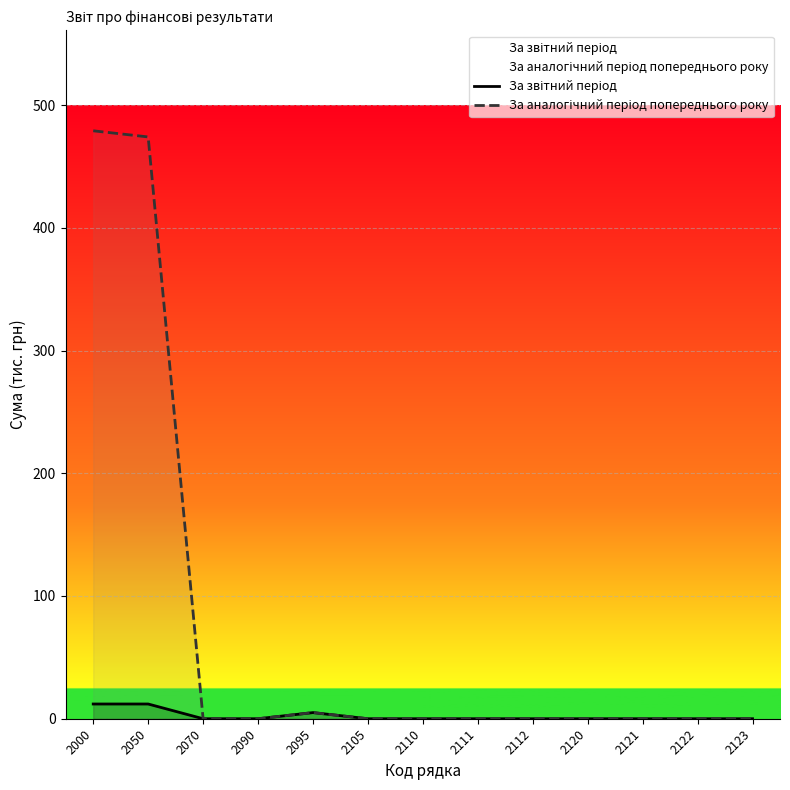

True or false: За аналогічний період попереднього року and За звітний період cross at least once.

False